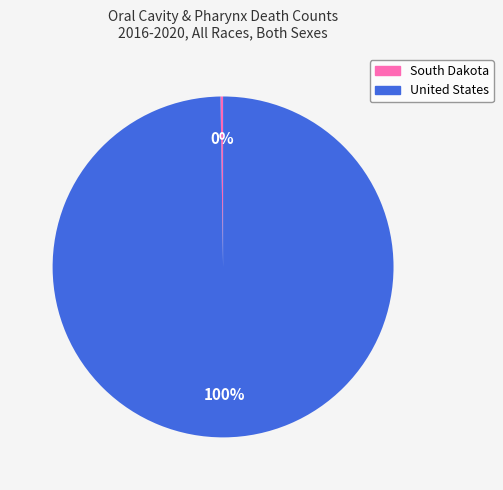

Is it true that United States is 100% of the pie?

True